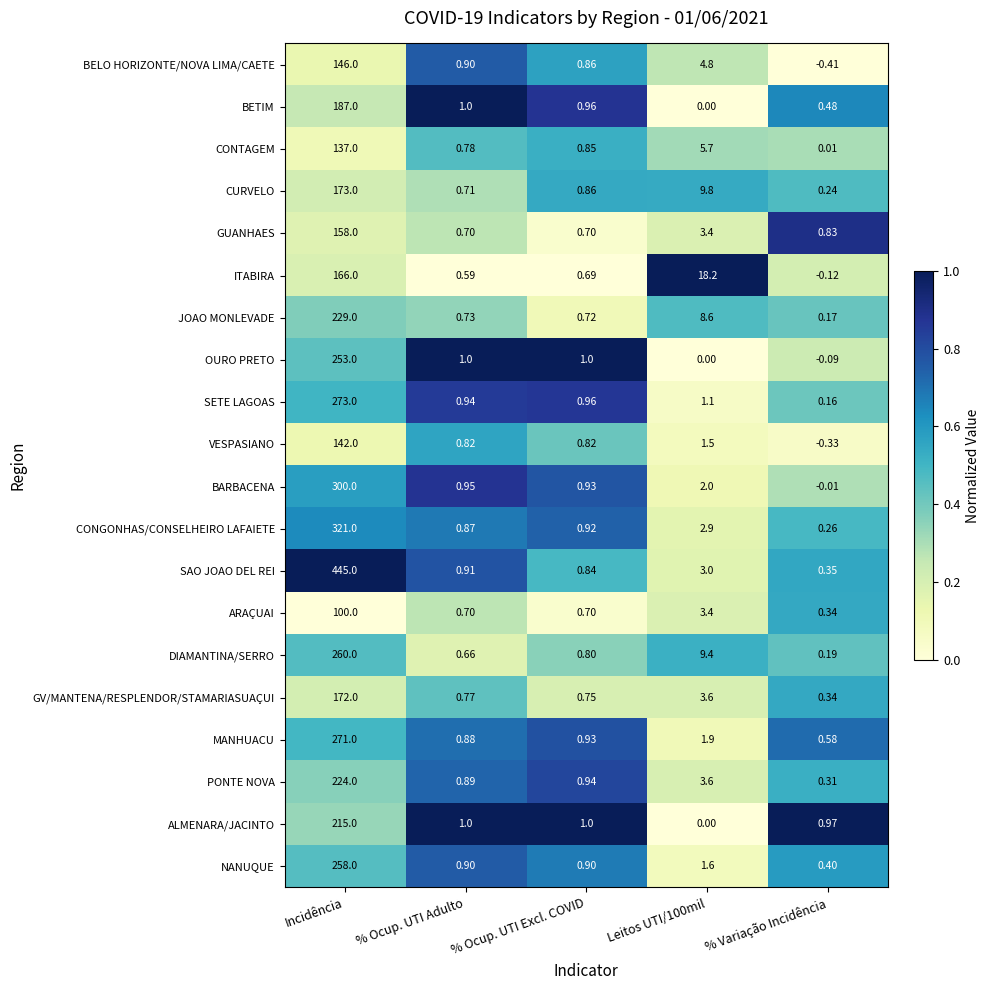

List the series in order of their peak value, lowest first.

ARAÇUAI, CONTAGEM, VESPASIANO, BELO HORIZONTE/NOVA LIMA/CAETE, GUANHAES, ITABIRA, GV/MANTENA/RESPLENDOR/STAMARIASUAÇUI, CURVELO, BETIM, ALMENARA/JACINTO, PONTE NOVA, JOAO MONLEVADE, OURO PRETO, NANUQUE, DIAMANTINA/SERRO, MANHUACU, SETE LAGOAS, BARBACENA, CONGONHAS/CONSELHEIRO LAFAIETE, SAO JOAO DEL REI